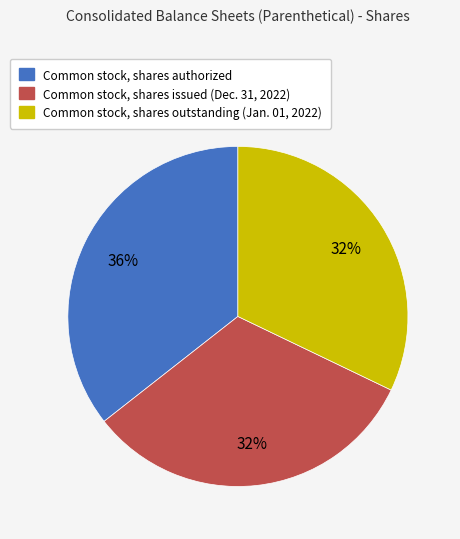

Does any single category account for the majority?

No